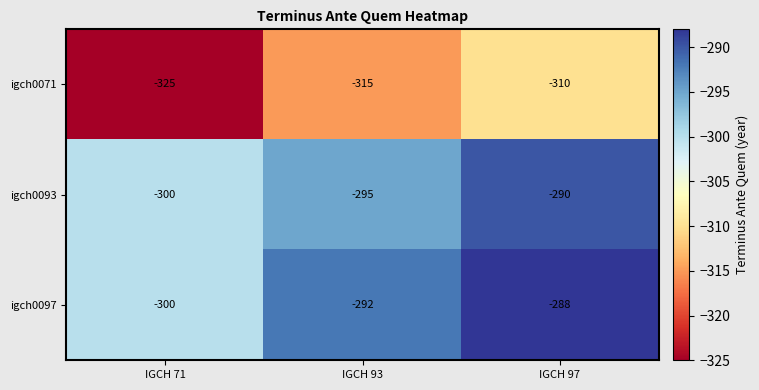

The value of igch0071 at IGCH 93 is -315. True or false?

True